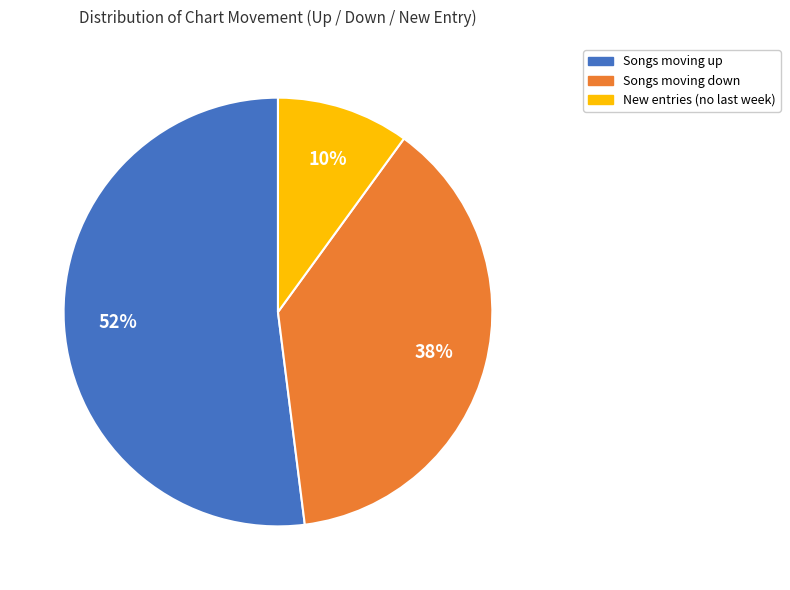

To the nearest percent, what is the difference between the largest and smallest slice percentages?

42%